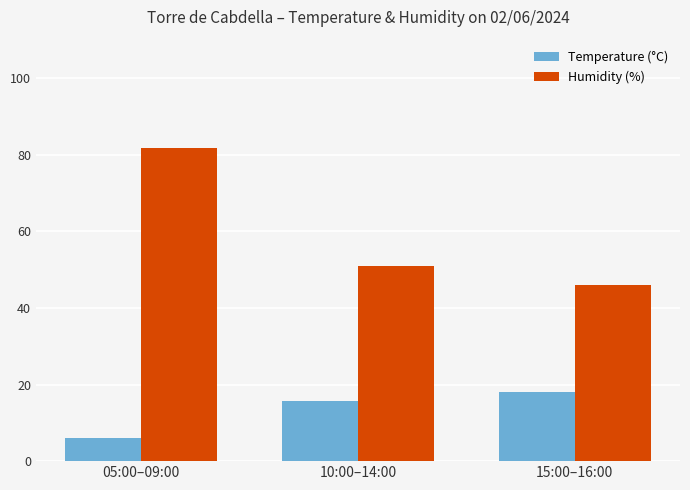

Read the Humidity (%) value at 10:00–14:00.

50.8